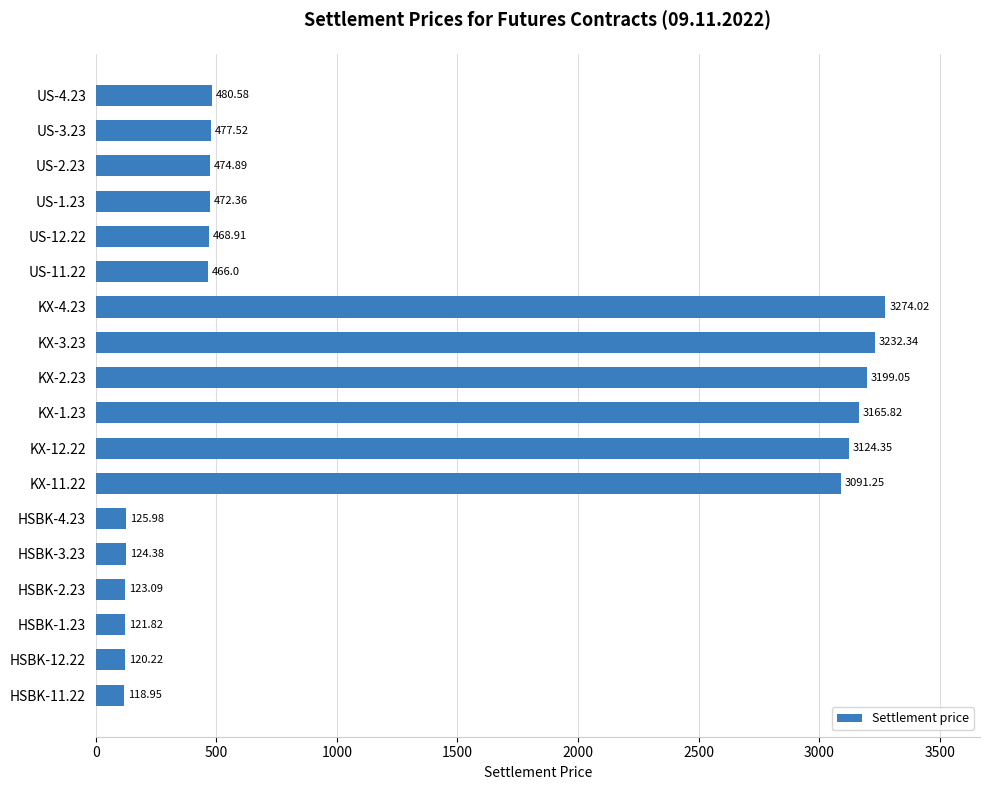

How many values are below 474?

9